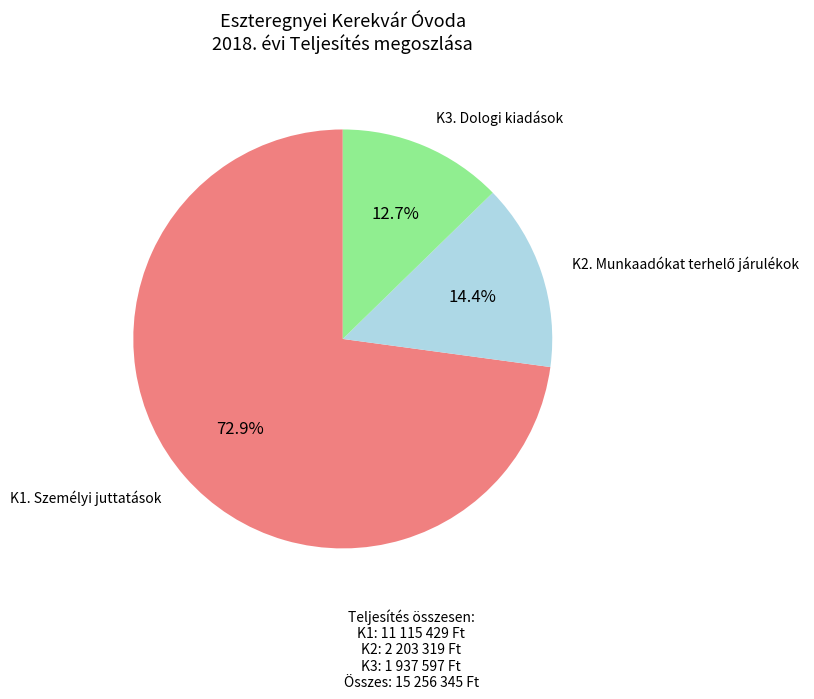

What percentage is the K1. Személyi juttatások slice, to the nearest percent?

73%